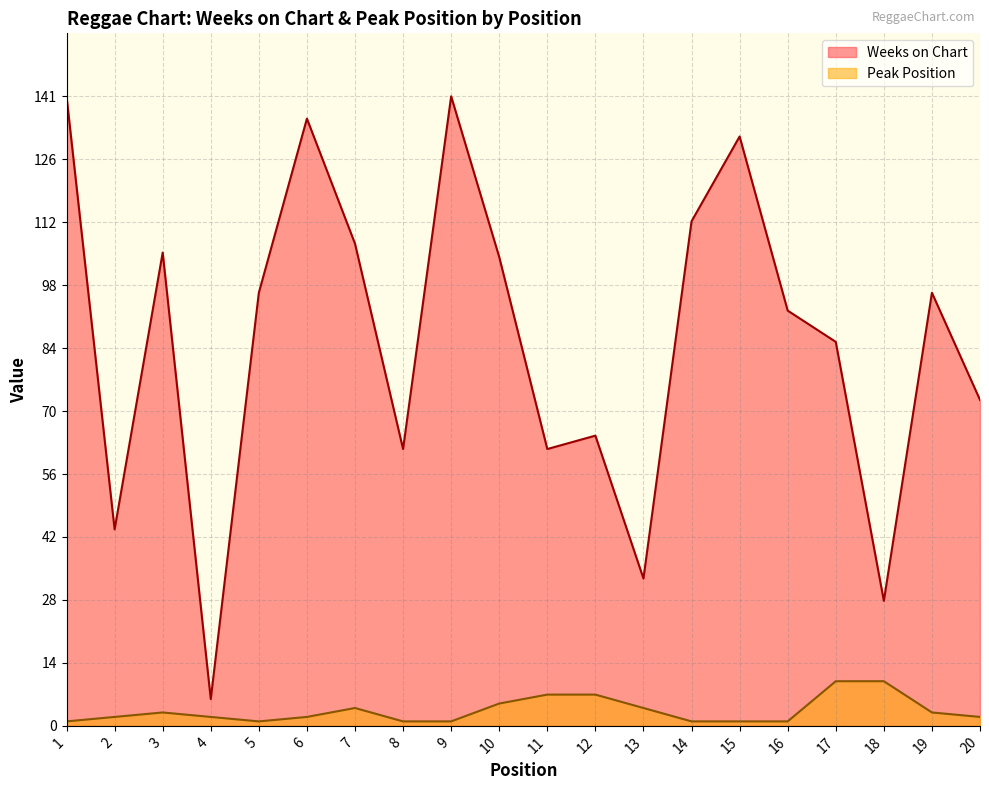

At which label does Weeks on Chart first exceed 97?

1